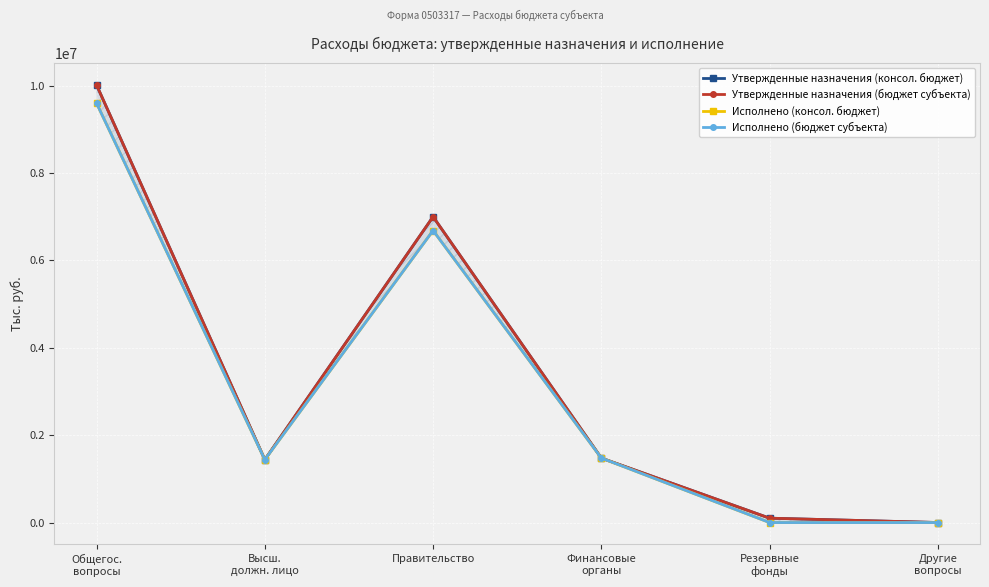

What is the sum of all Утвержденные назначения (консол. бюджет) values?

20030941.1